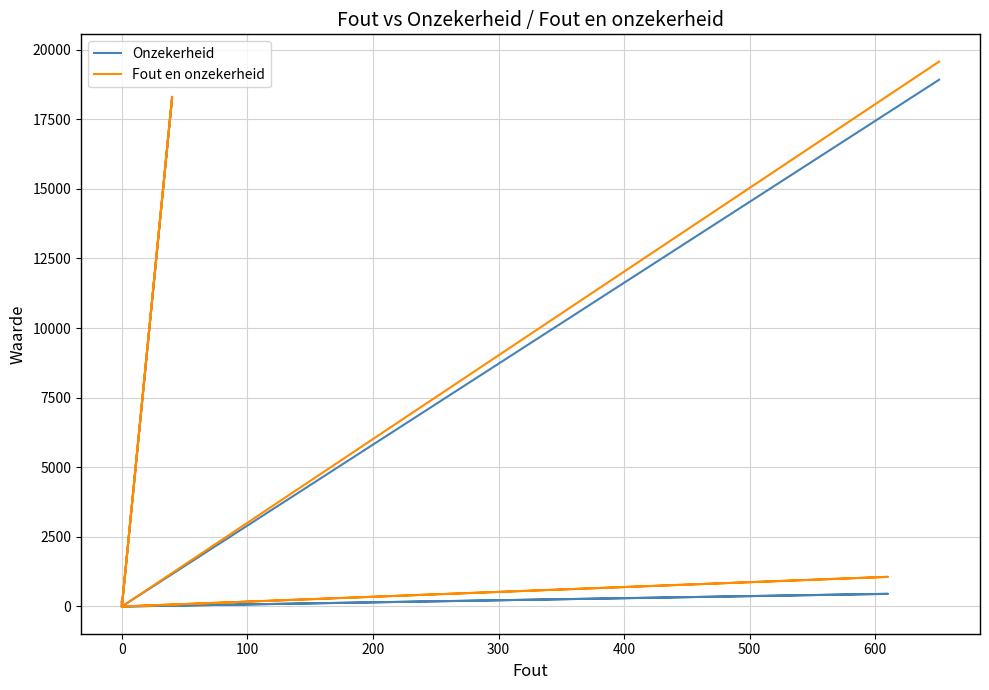

List the series in order of their overall mean, lowest first.

Onzekerheid, Fout en onzekerheid